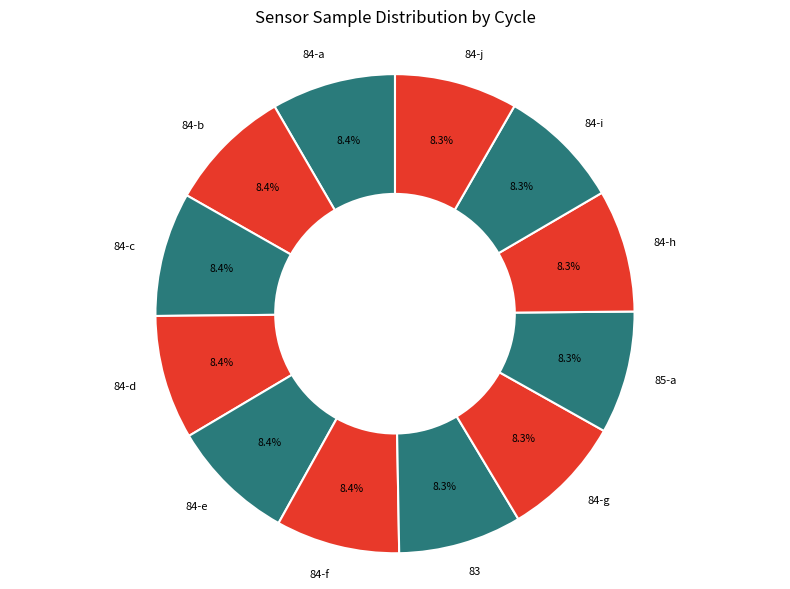

What is the ratio of the value at 84-f to the value at 85-a?

1.0